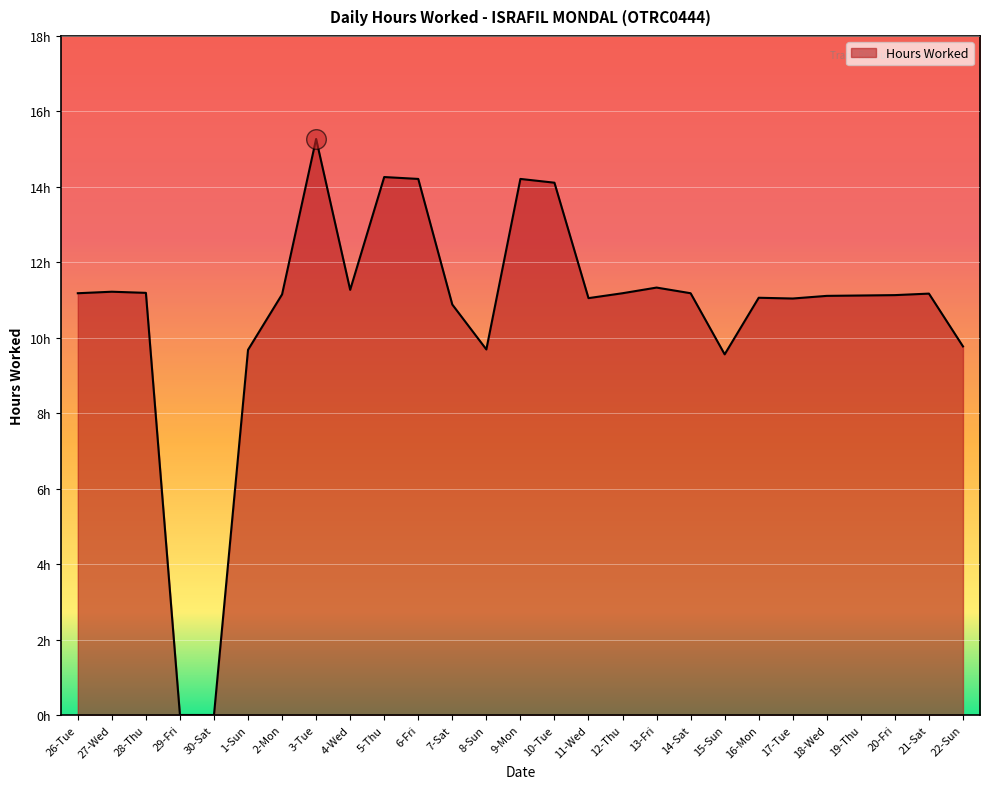

Does the chart have visible grid lines?

Yes